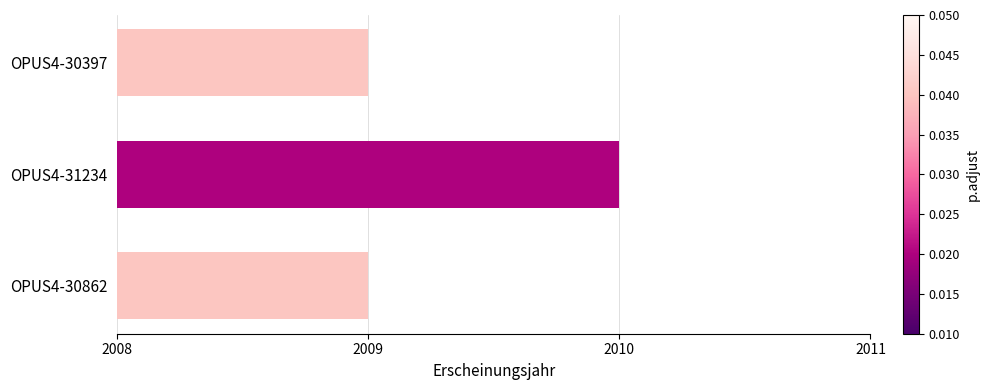

The value at OPUS4-30397 is 2009. True or false?

True